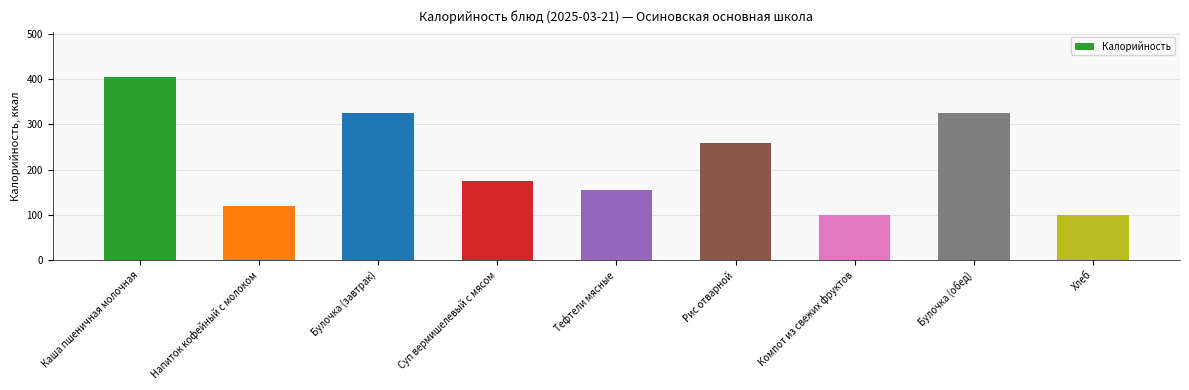

What is the difference between the second highest and minimum values?

226